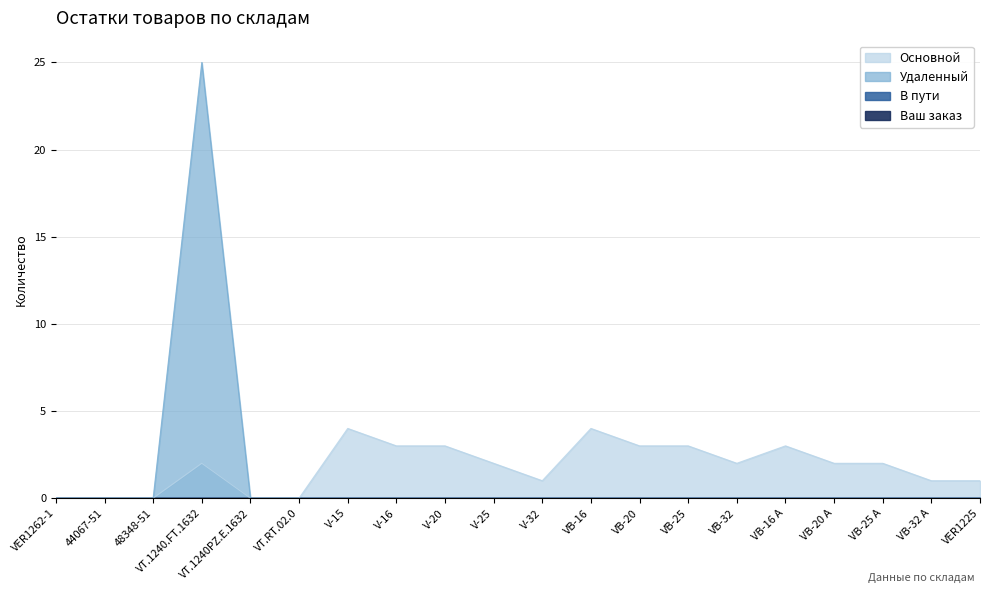

List the labels in order of Основной value, largest first.

V-15, VB-16, V-16, V-20, VB-20, VB-25, VB-16 A, VT.1240.FT.1632, V-25, VB-32, VB-20 A, VB-25 A, V-32, VB-32 A, VER1225, VER1262-1, 44067-51, 48348-51, VT.1240PZ.E.1632, VT.RT.02.0